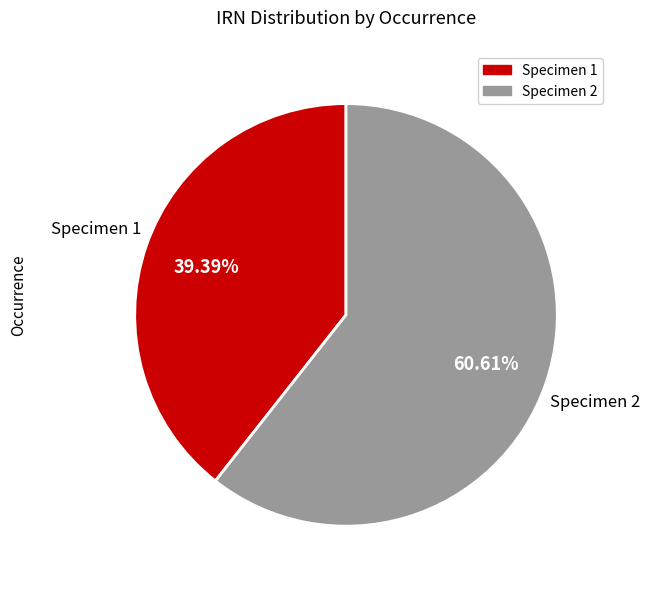

Is there a majority slice in this chart?

Yes